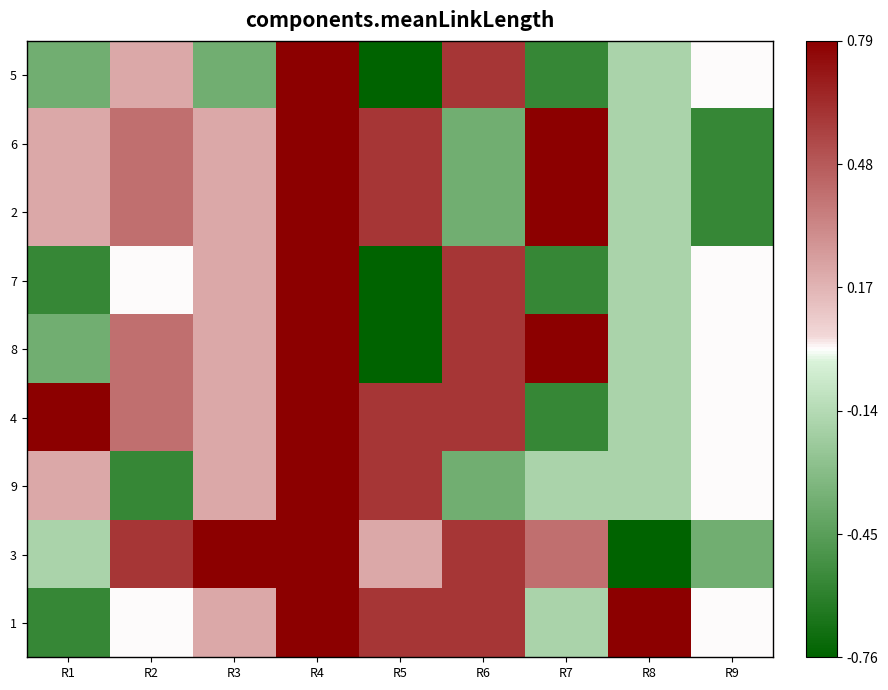

At how many categories does at least one series exceed 0?

9